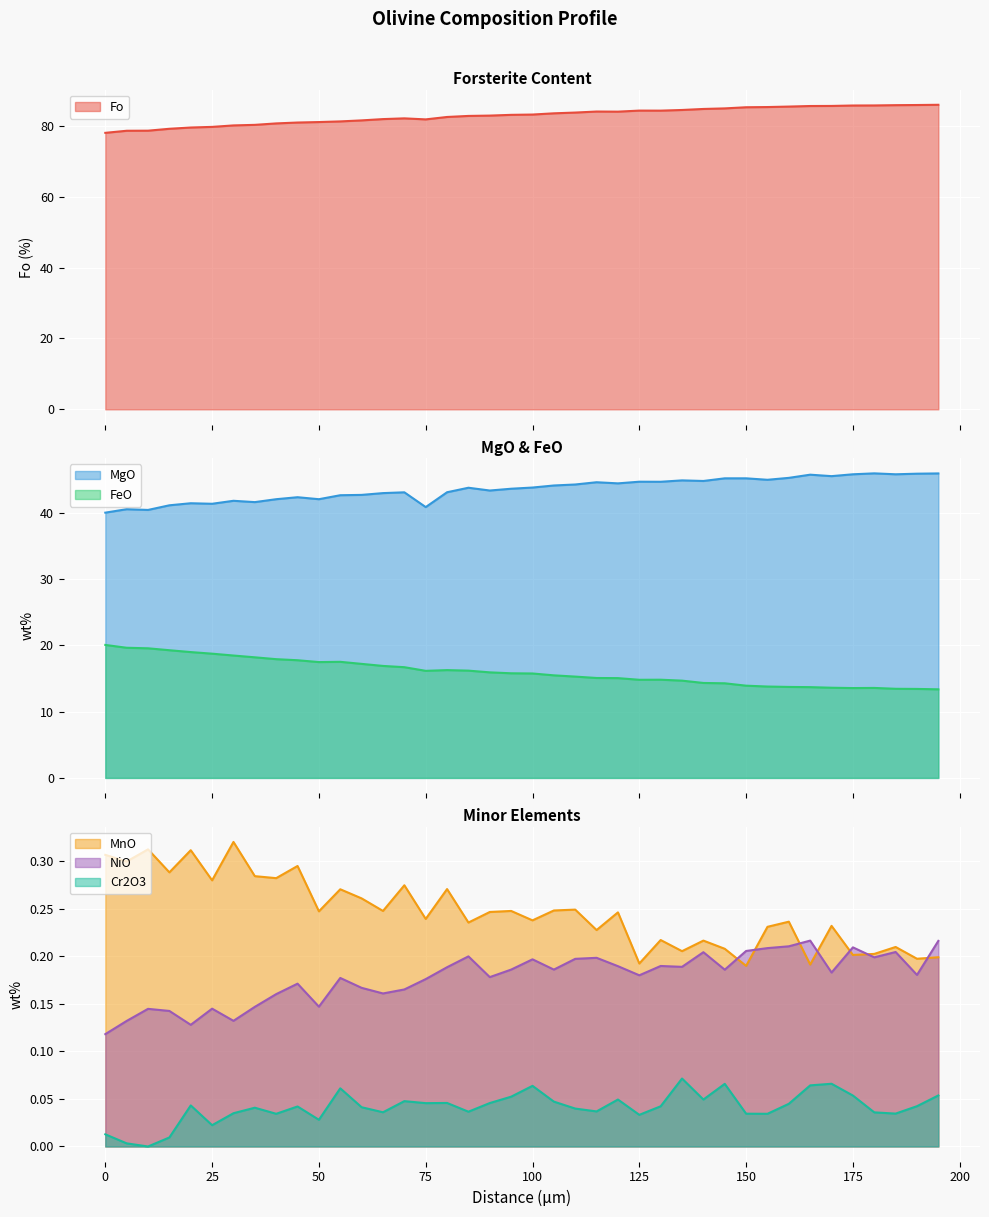

How many values in the Cr2O3 series exceed 0?

39